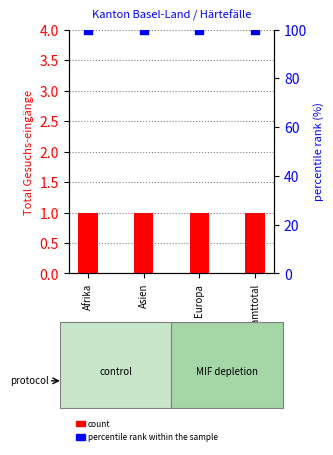

Is the value of Total Gesuchs-eingänge at Afrika greater than the value of percentile rank within the sample at Europa?

No